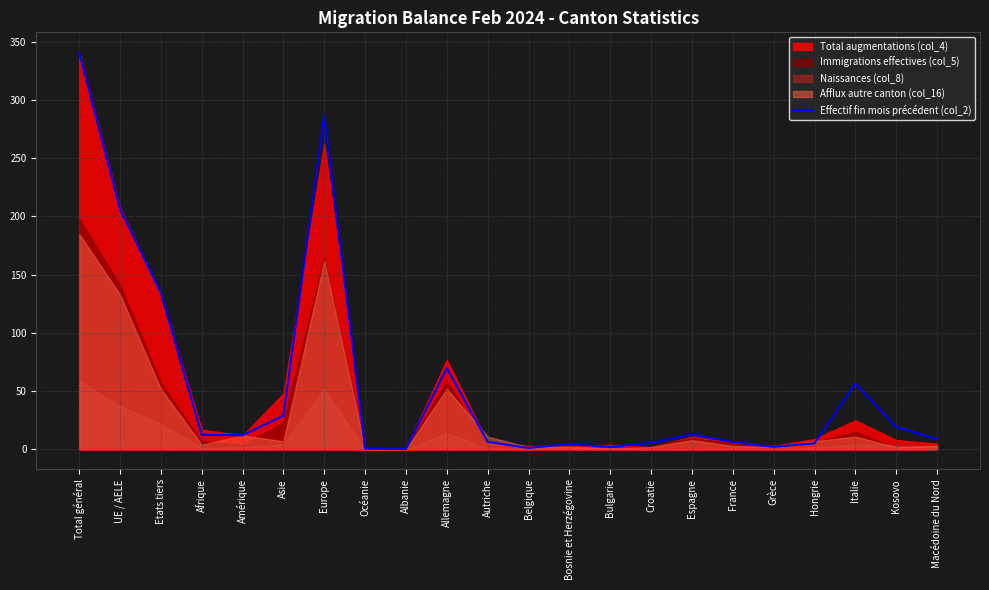

At which category does the chart reach its peak across all series?

Total général